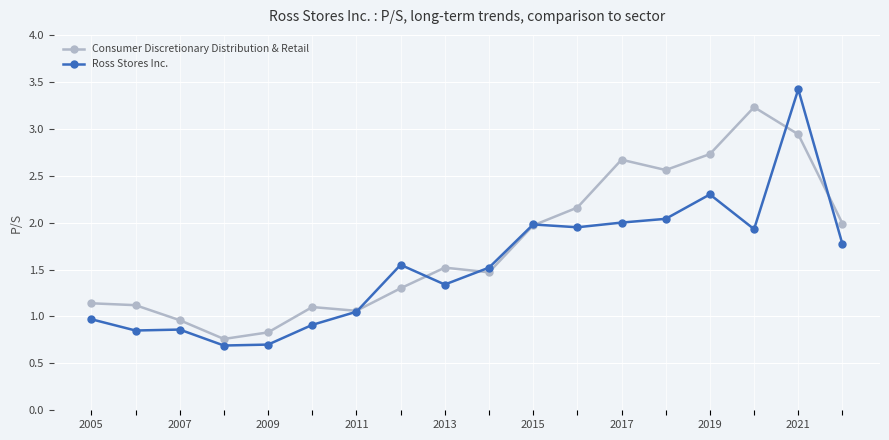

Rank the series by their average value, from highest to lowest.

Consumer Discretionary Distribution & Retail, Ross Stores Inc.